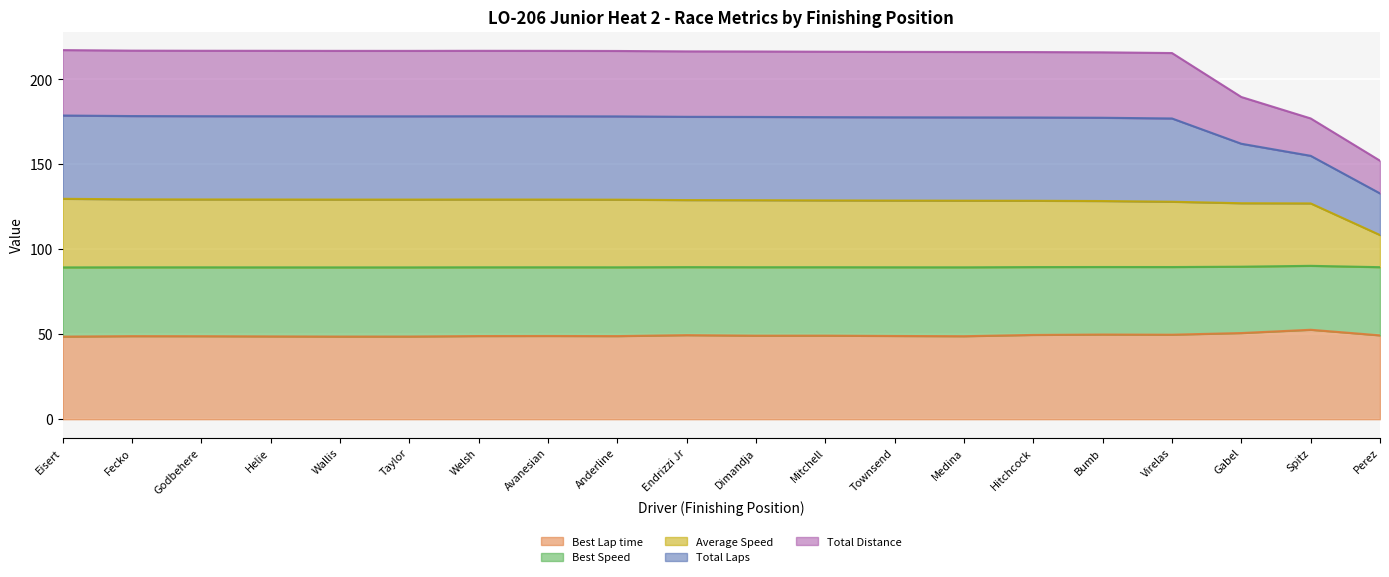

True or false: Best Lap time has a value of 50.7 at Gabel.

True